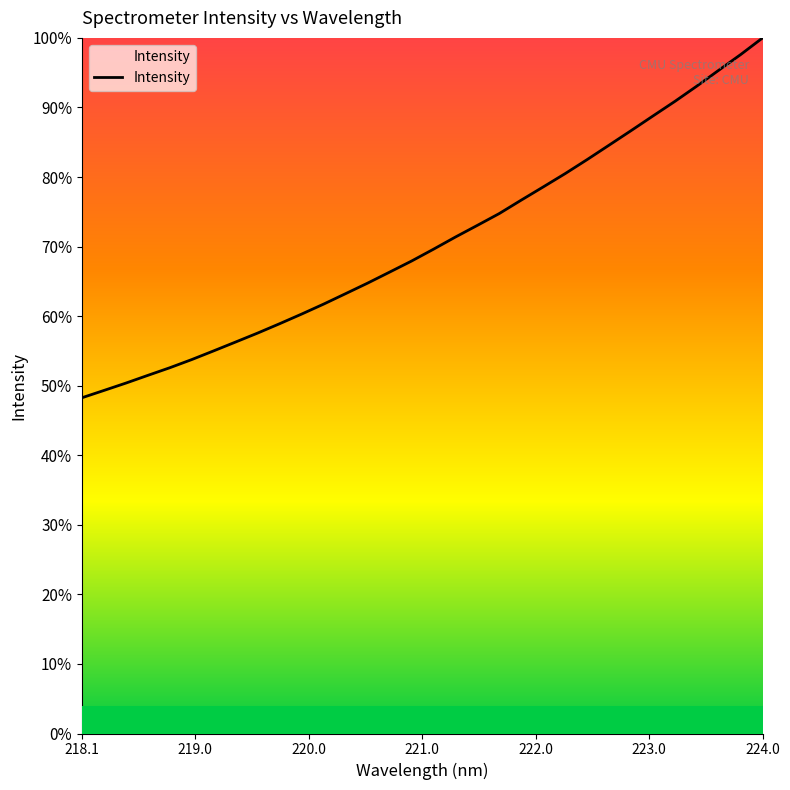

What is the difference between the maximum and second lowest values?

2798.7